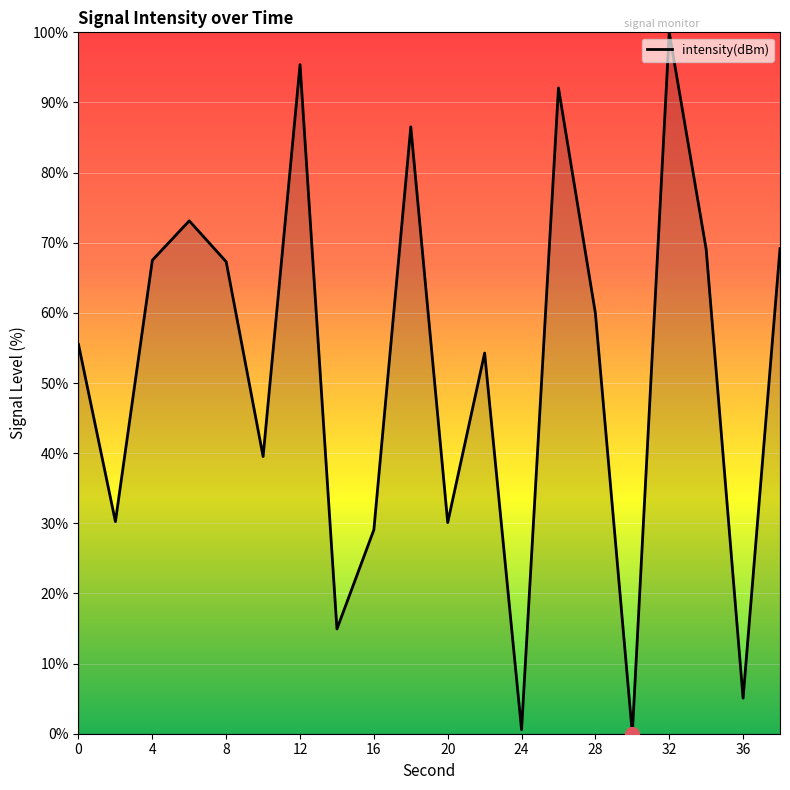

What is the greatest value displayed?

100.0